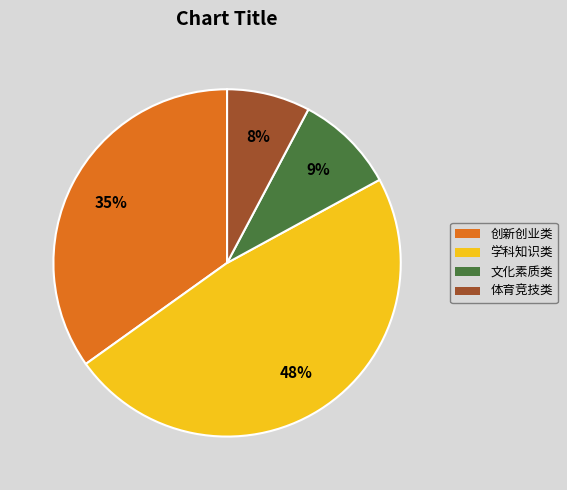

How many segments does this pie chart have?

4